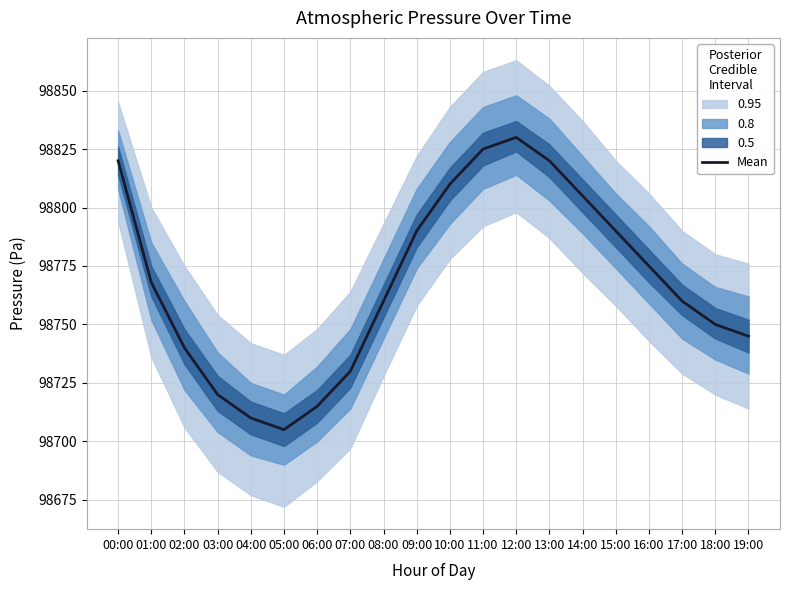

Which label corresponds to the largest value in the chart?

12:00